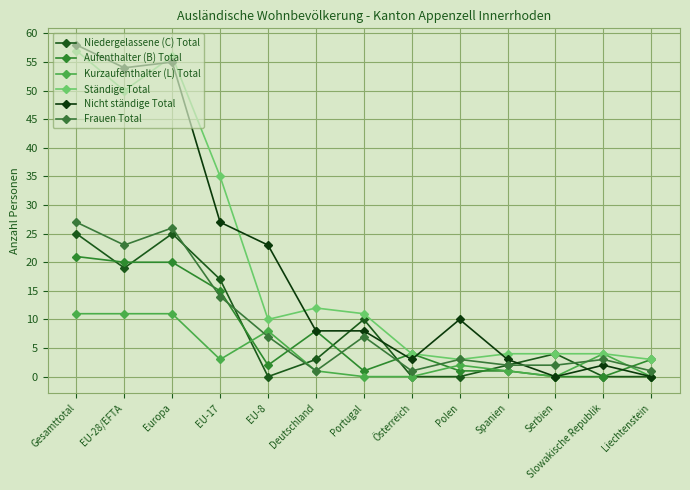

Which series has the largest total across all categories?

Ständige Total